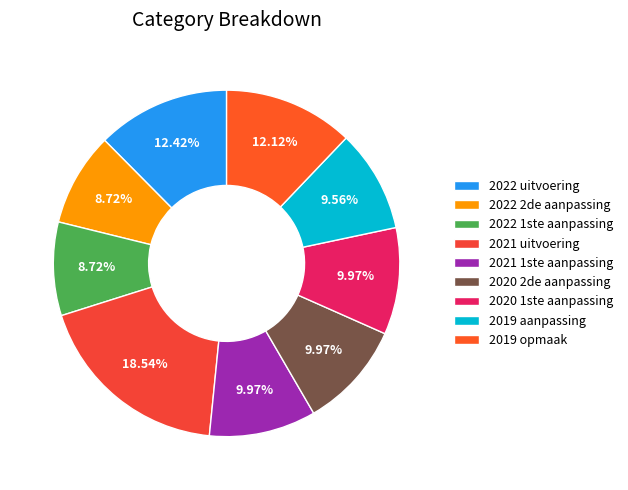

Is there any slice that represents more than half of the pie?

No